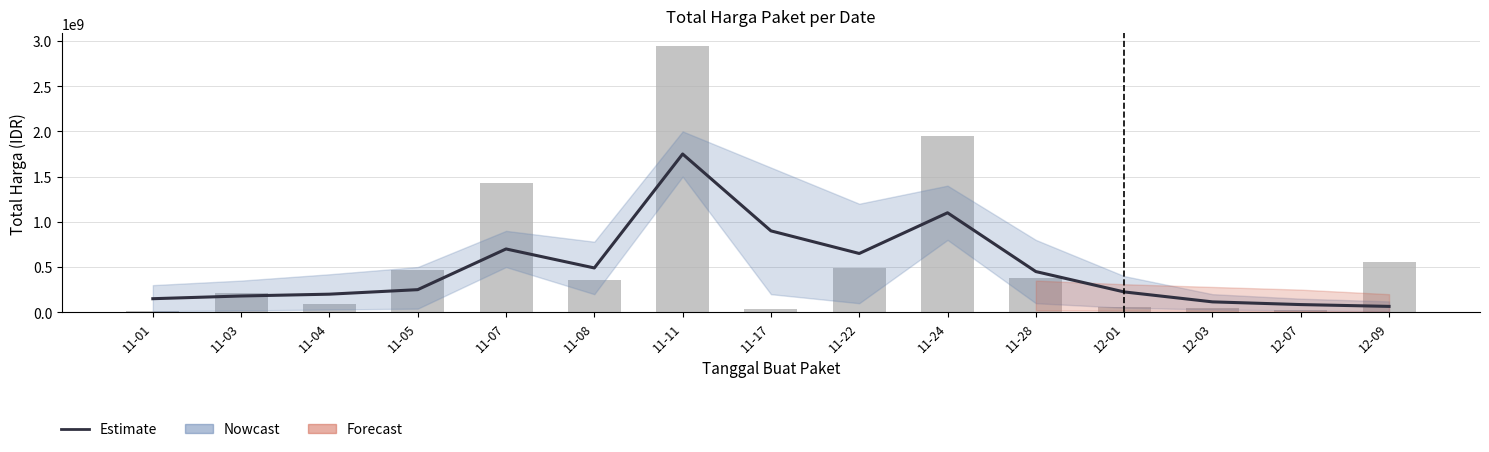

Which label corresponds to the smallest value in the chart?

11-01